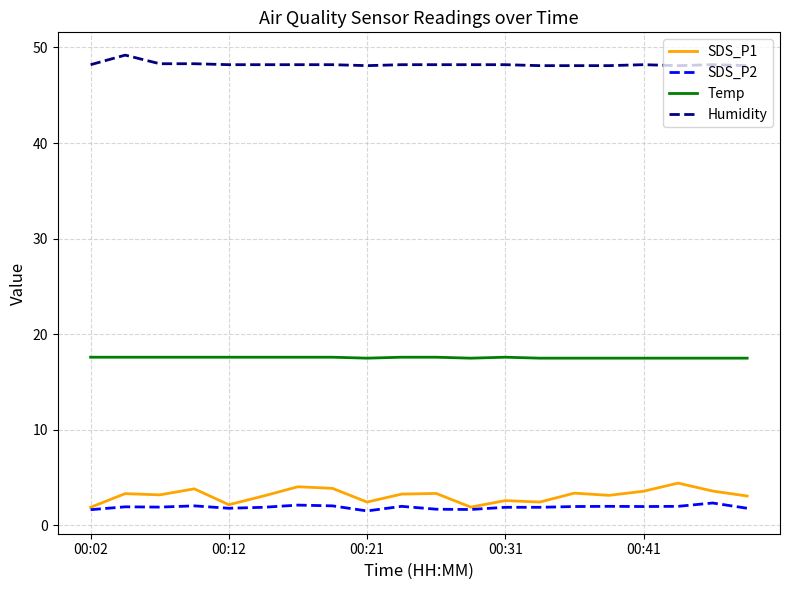

What is the minimum value shown in the chart?

1.5